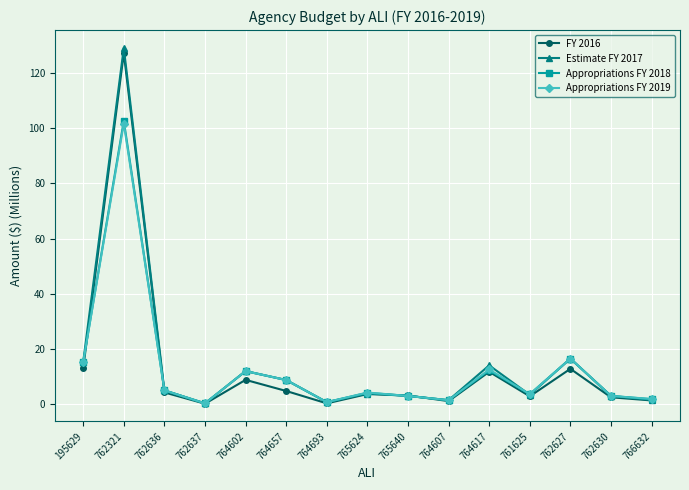

Is this an area chart (filled region under the line)?

No